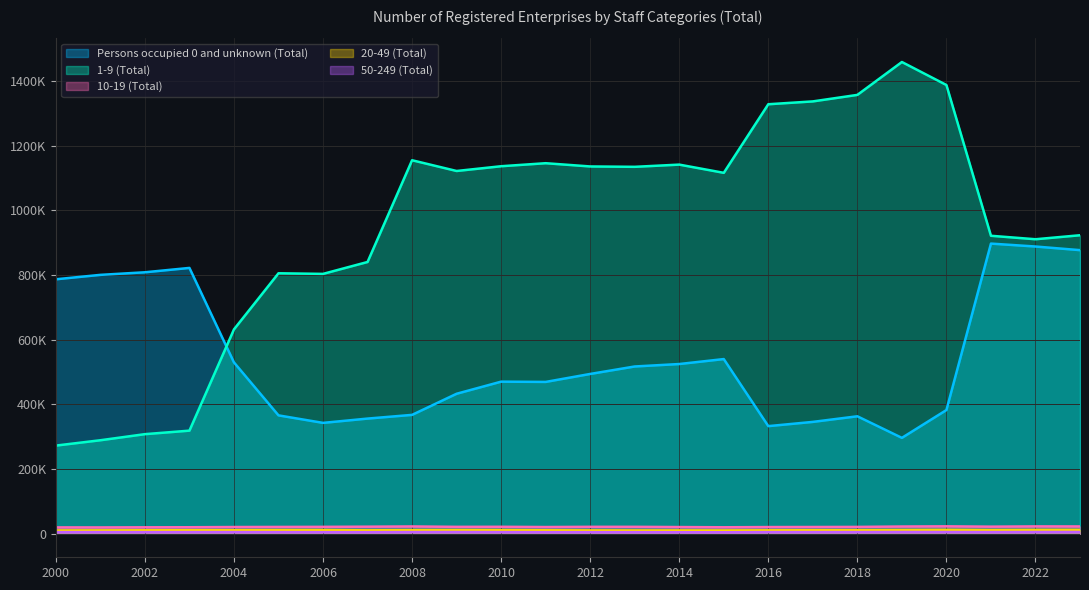

Which label corresponds to the largest value in the chart?

2019